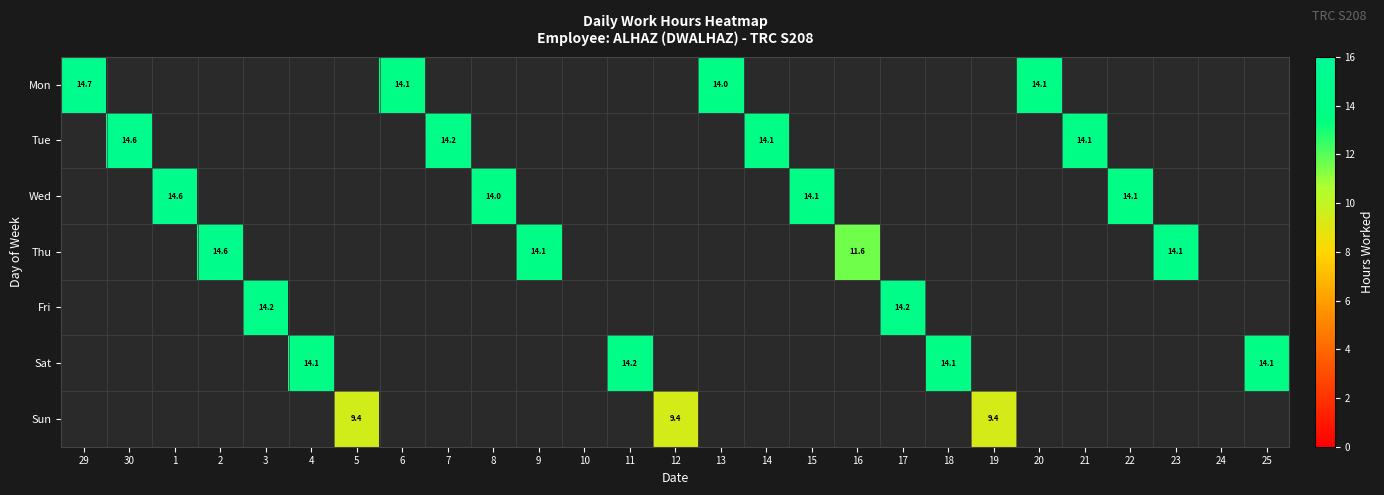

What is the minimum value shown in the chart?

9.4